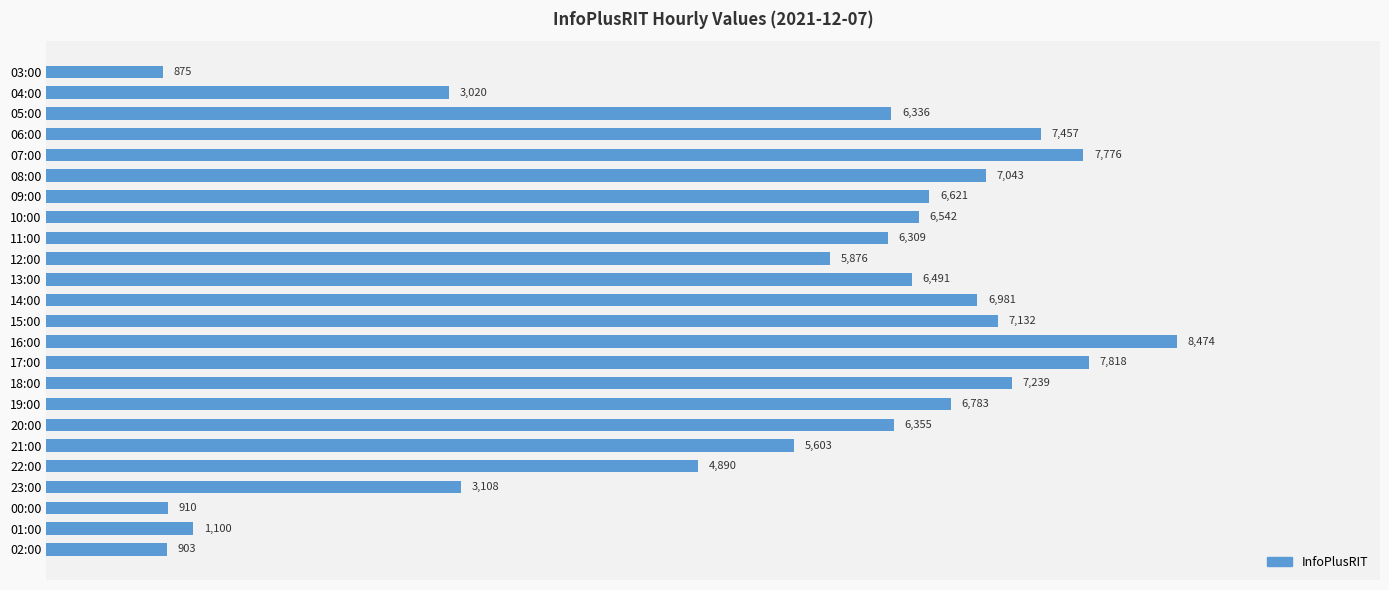

How many data points are less than 6491?

12